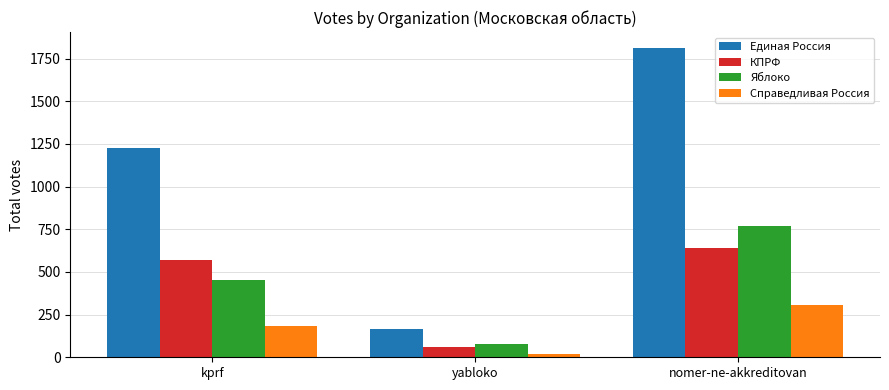

Rank the categories by Справедливая Россия value from highest to lowest.

nomer-ne-akkreditovan, kprf, yabloko